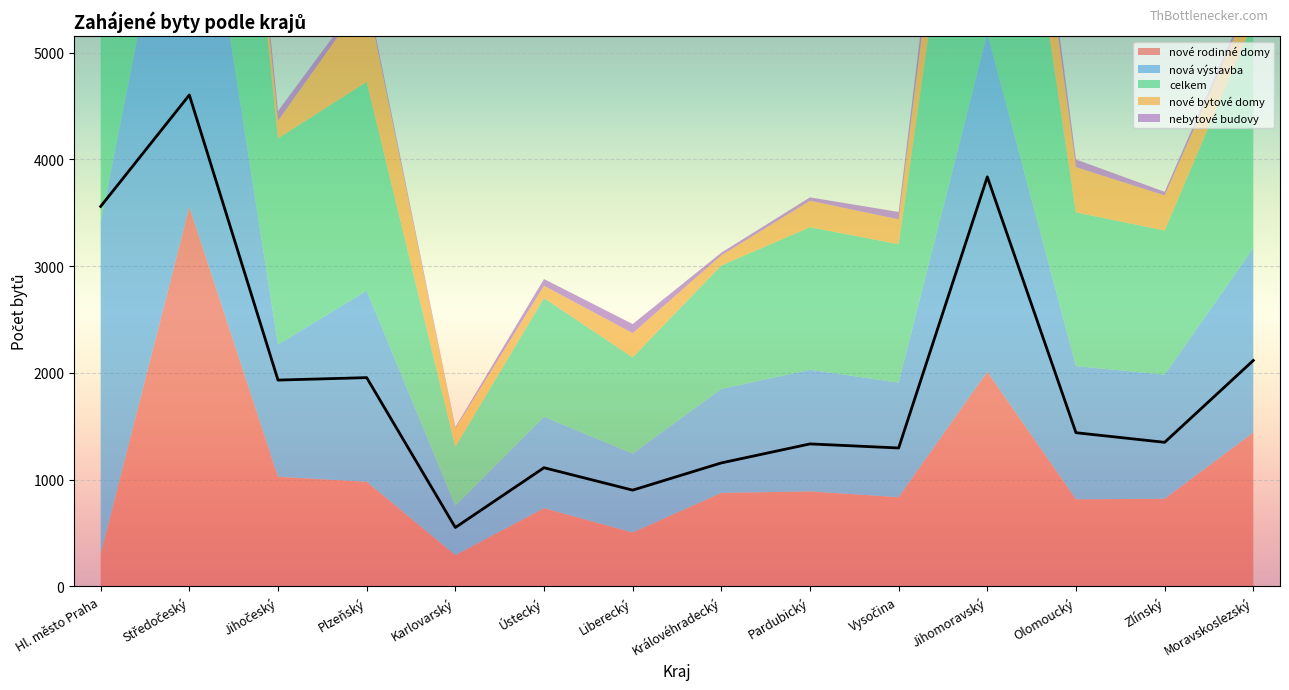

True or false: celkem and nebytové budovy intersect in this chart.

False